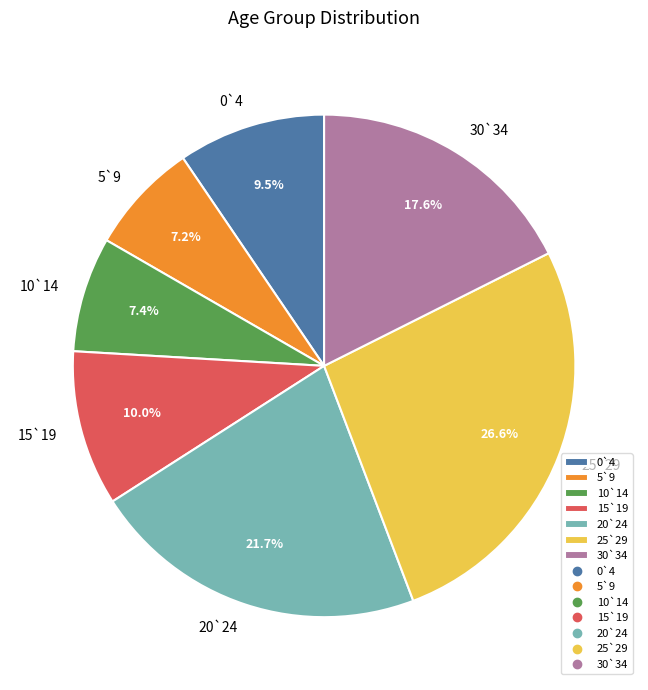

Which category has the biggest portion of the pie?

25`29